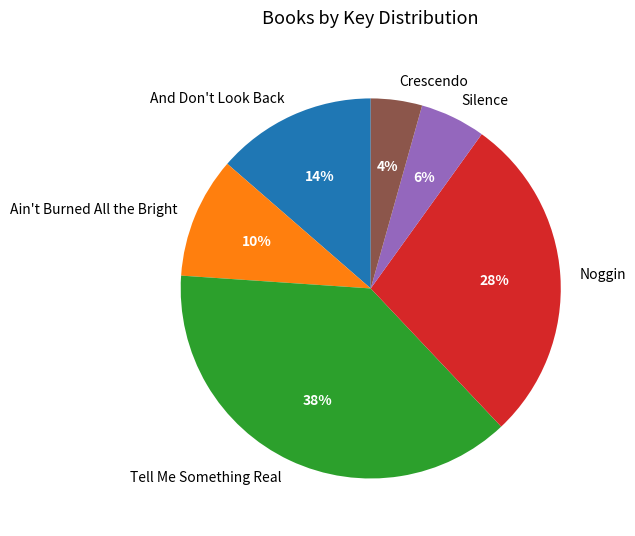

Is it true that And Don't Look Back is 14% of the pie?

True